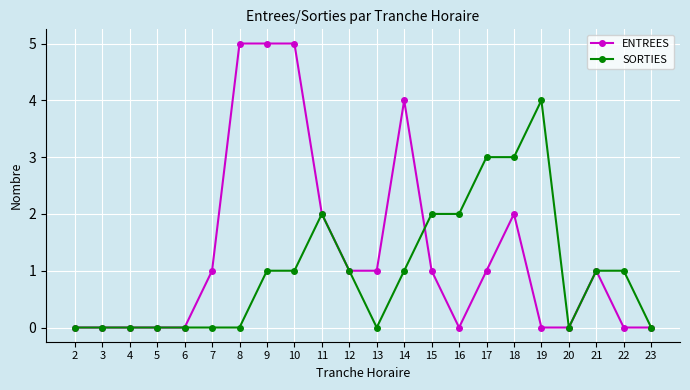

Rank the series at 10 from lowest to highest value.

SORTIES, ENTREES